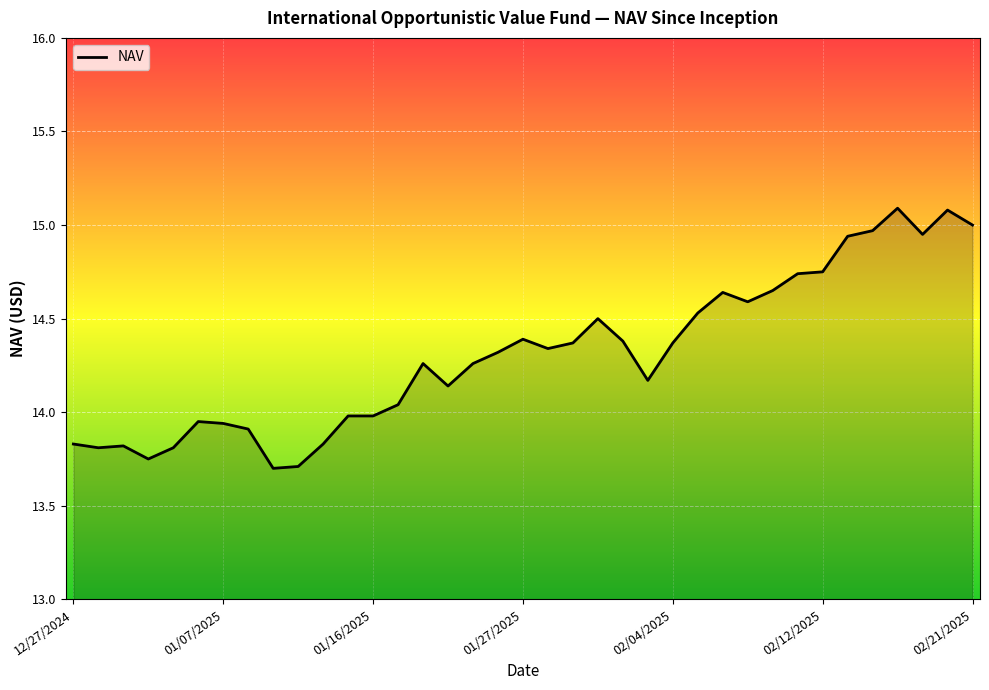

What is the minimum value shown in the chart?

13.7